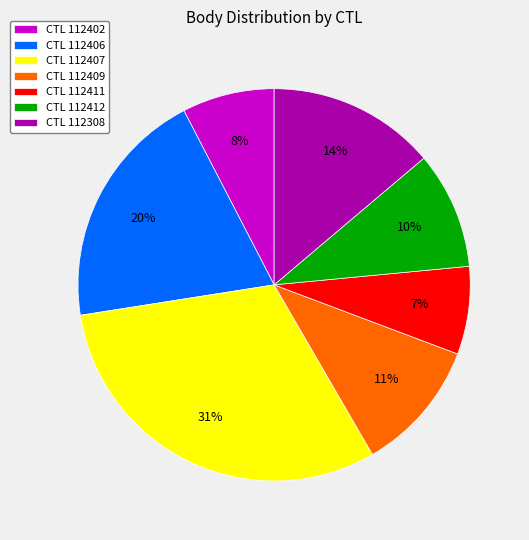

To the nearest percent, what portion does CTL 112412 represent?

10%